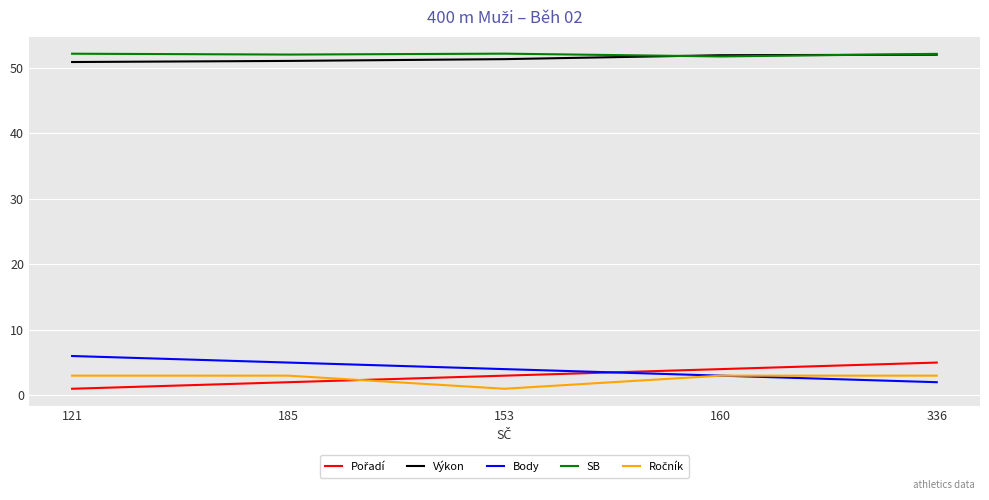

What position from the left is 336?

5